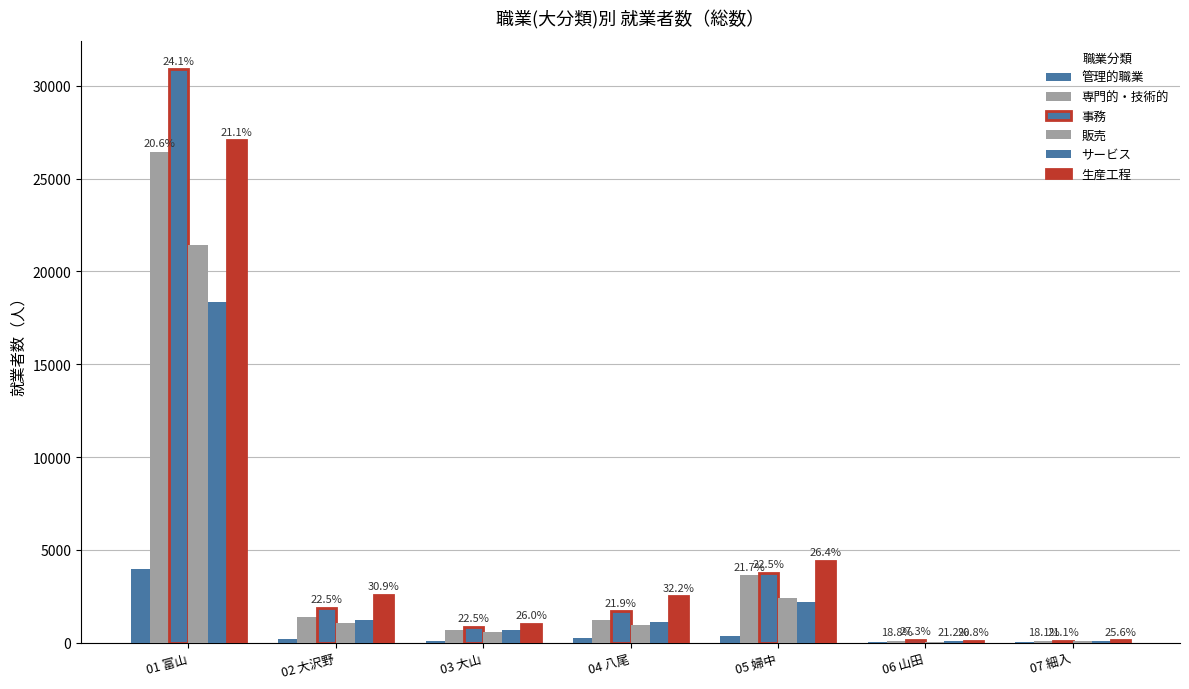

What is the total value across all series at 04 八尾?

7730